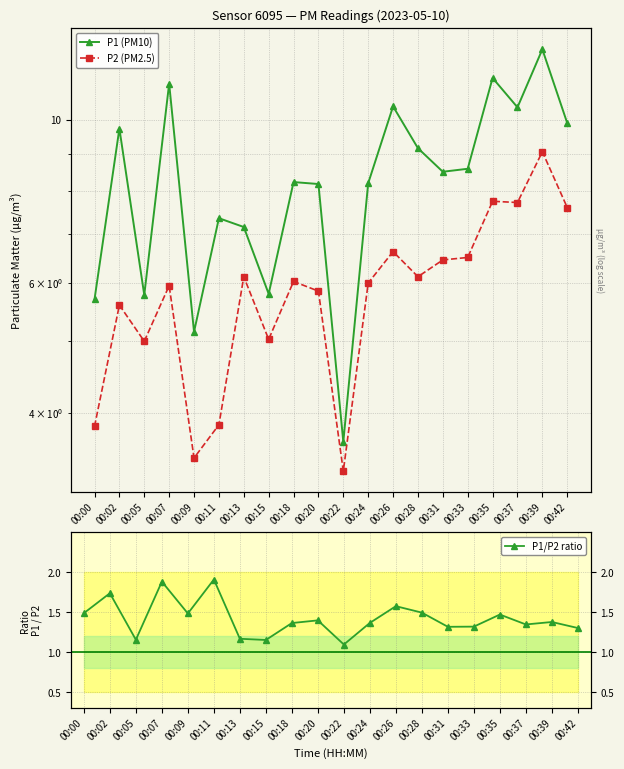

What is the difference between the highest and lowest values at 00:39?

11.1